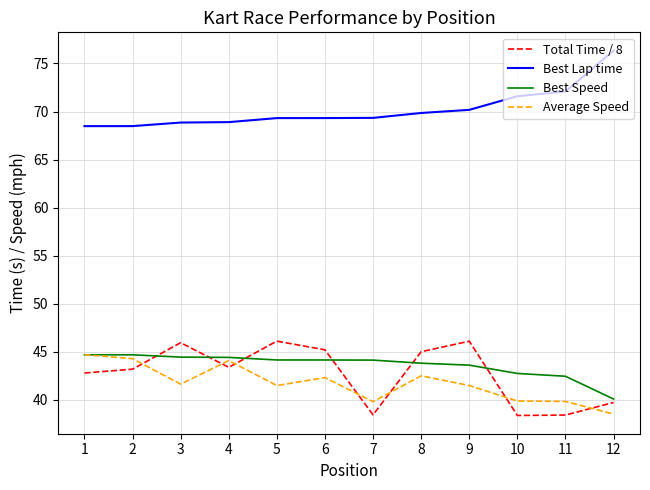

The Best Speed series shows 44.1 at 7. True or false?

True